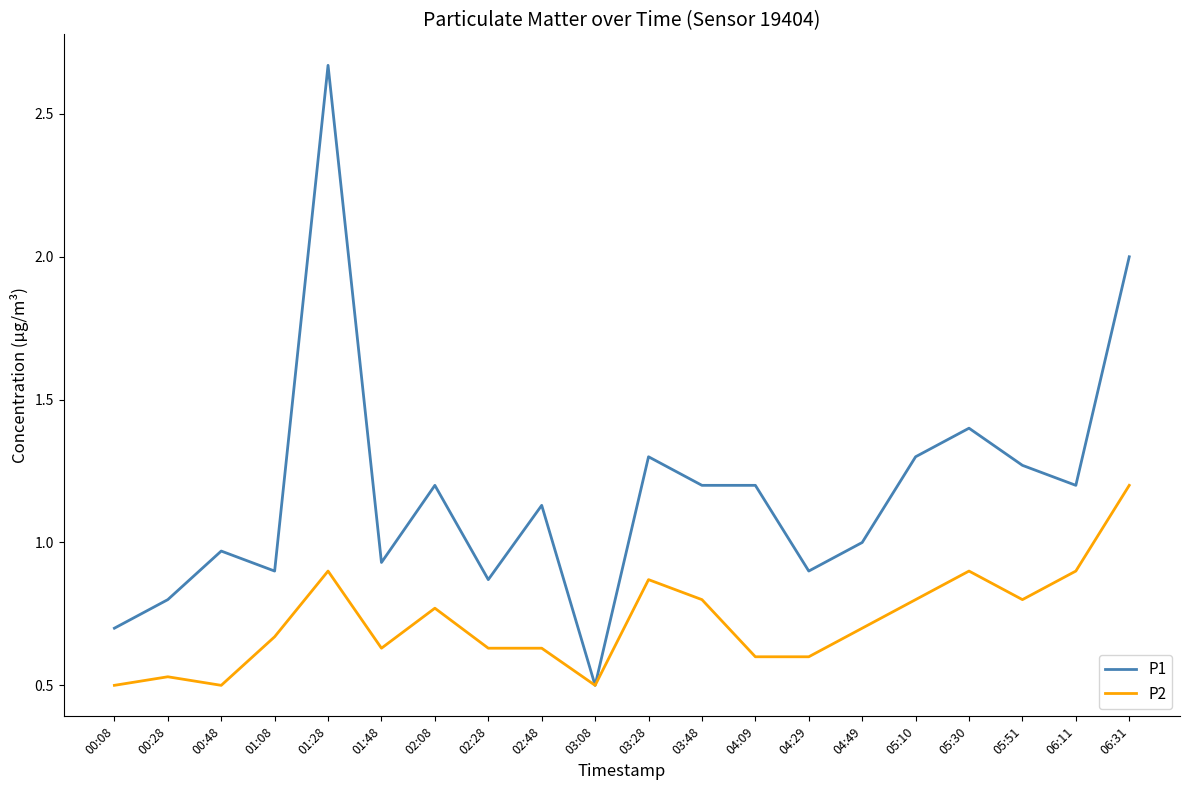

Which series has the widest spread of values?

P1